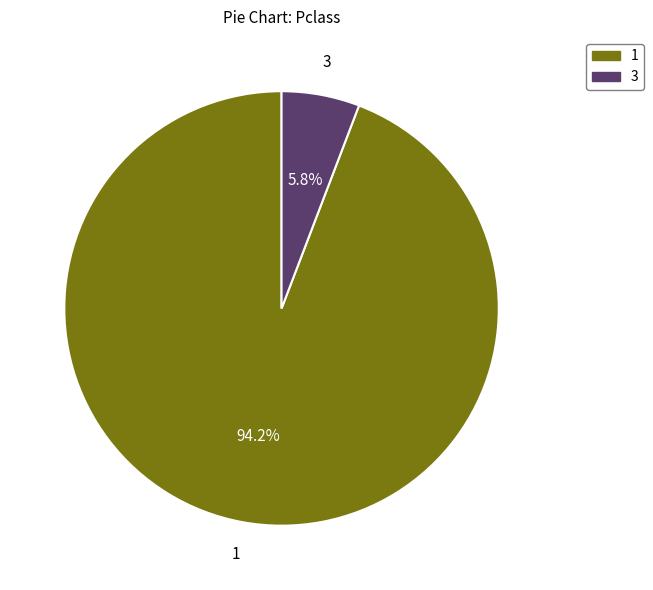

Count the number of slices in the pie.

2